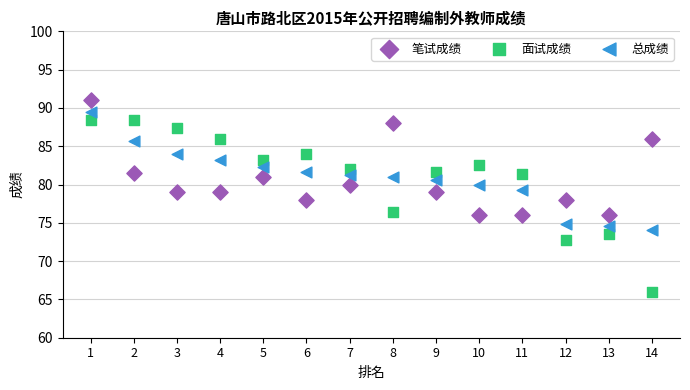

What are all the series names shown in the legend?

笔试成绩, 面试成绩, 总成绩